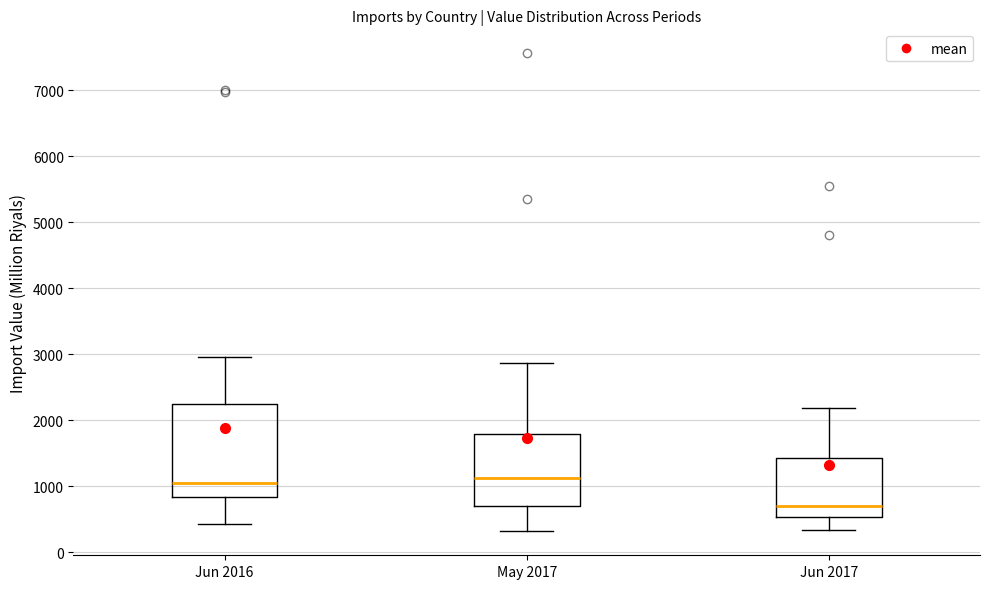

Reading left to right, read every box against the y-axis: the position of its median line, the range the box covers, and the ends of its whiskers. The values are not printed on the chart, so give them approximately, as read against the axis.

Jun 2016: median 1100, box 800 to 2200, whiskers 400 to 3000
May 2017: median 1100, box 700 to 1800, whiskers 300 to 2900
Jun 2017: median 700, box 500 to 1400, whiskers 300 to 2200